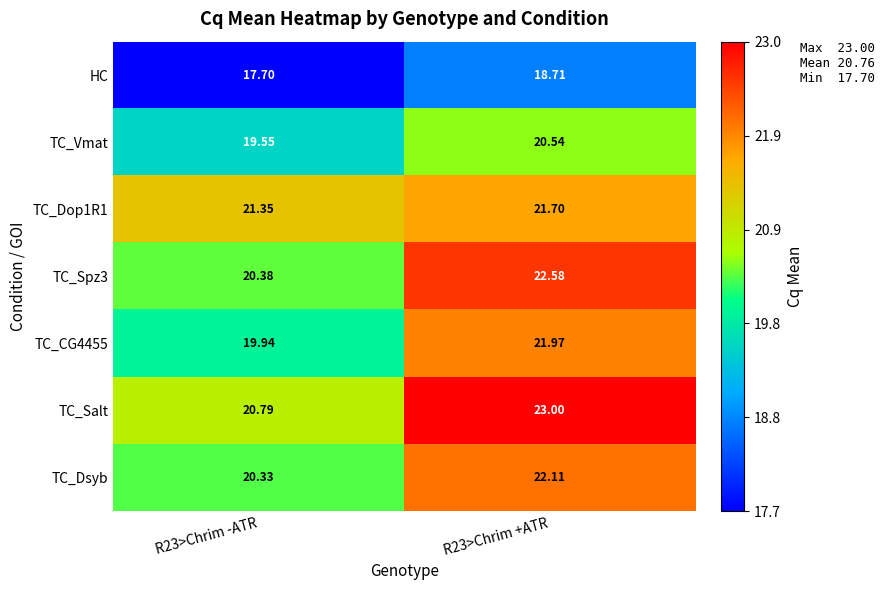

Is the value of TC_CG4455 at R23>Chrim +ATR greater than the value of HC at R23>Chrim +ATR?

Yes